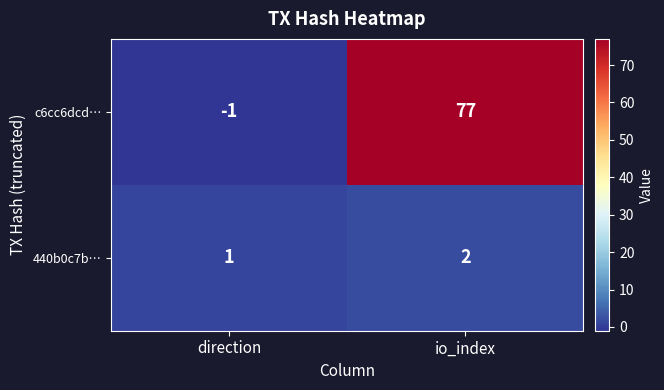

The c6cc6dcd… series shows -1 at direction. True or false?

True